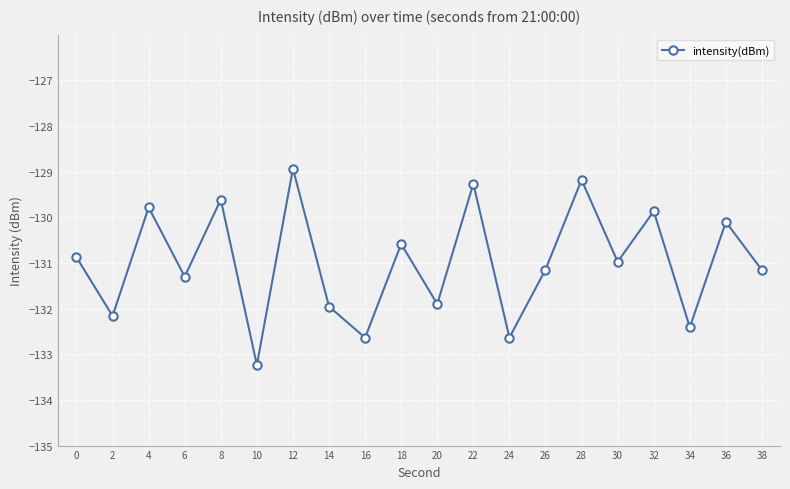

What is the value of the 18th point from the left?

-132.4